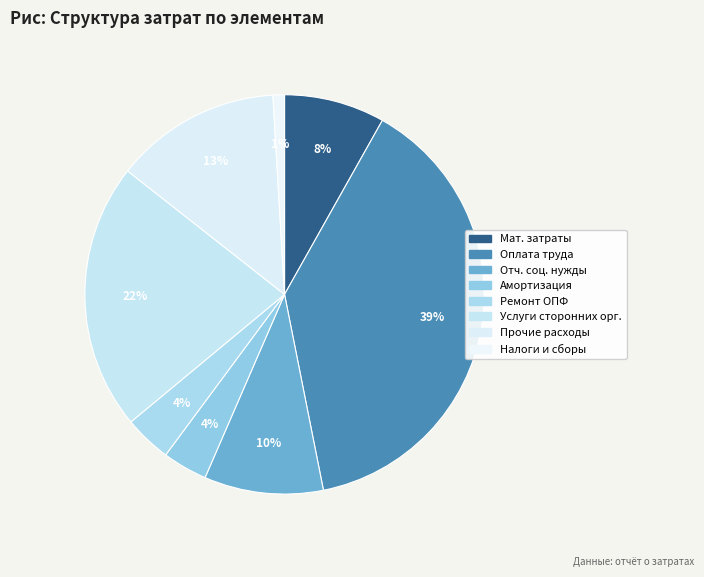

Is there a majority slice in this chart?

No